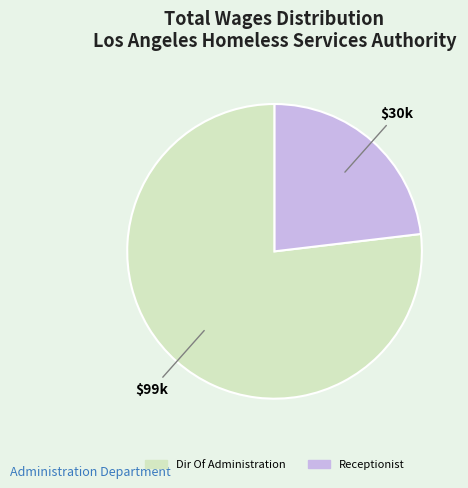

What is the ratio of the value at Receptionist to the value at Dir Of Administration?

0.3